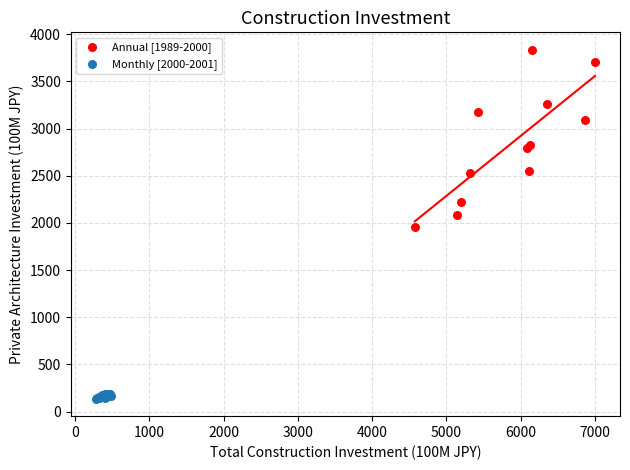

Which series reaches the minimum Y coordinate?

Monthly [2000-2001]